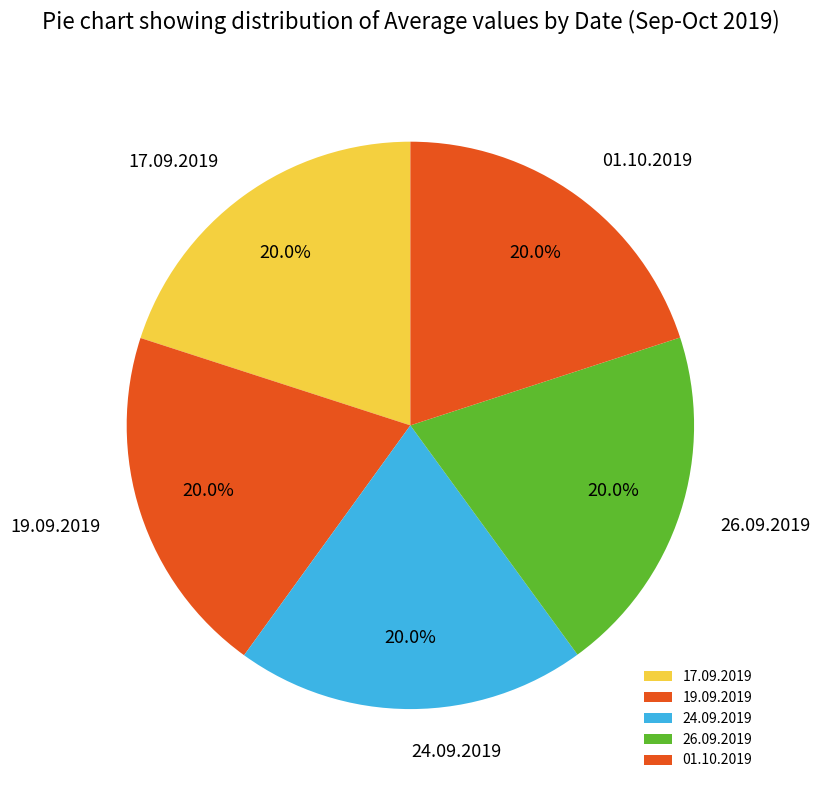

How many segments does this pie chart have?

5